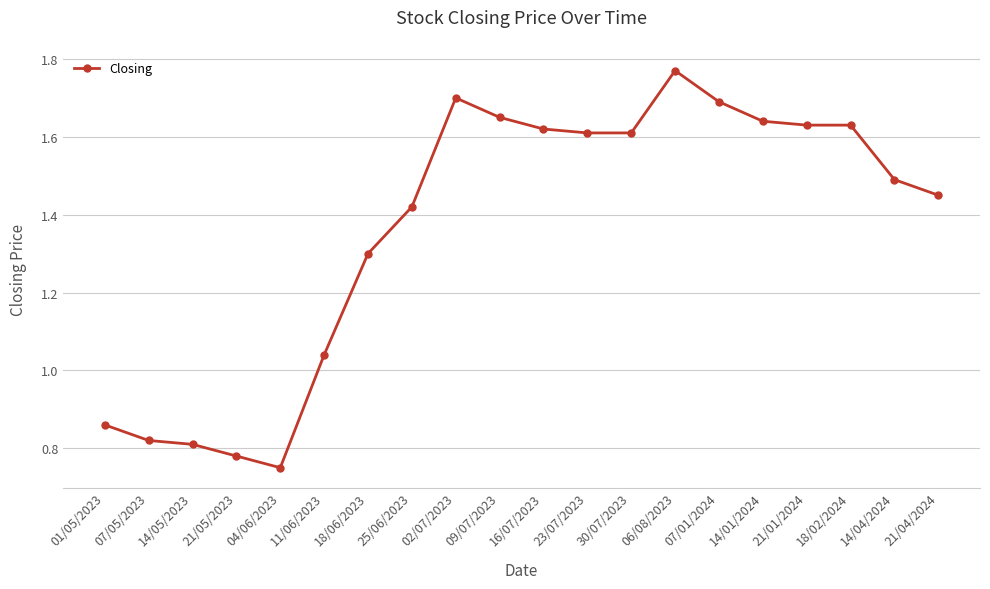

At which label is the value closest to 1?

11/06/2023